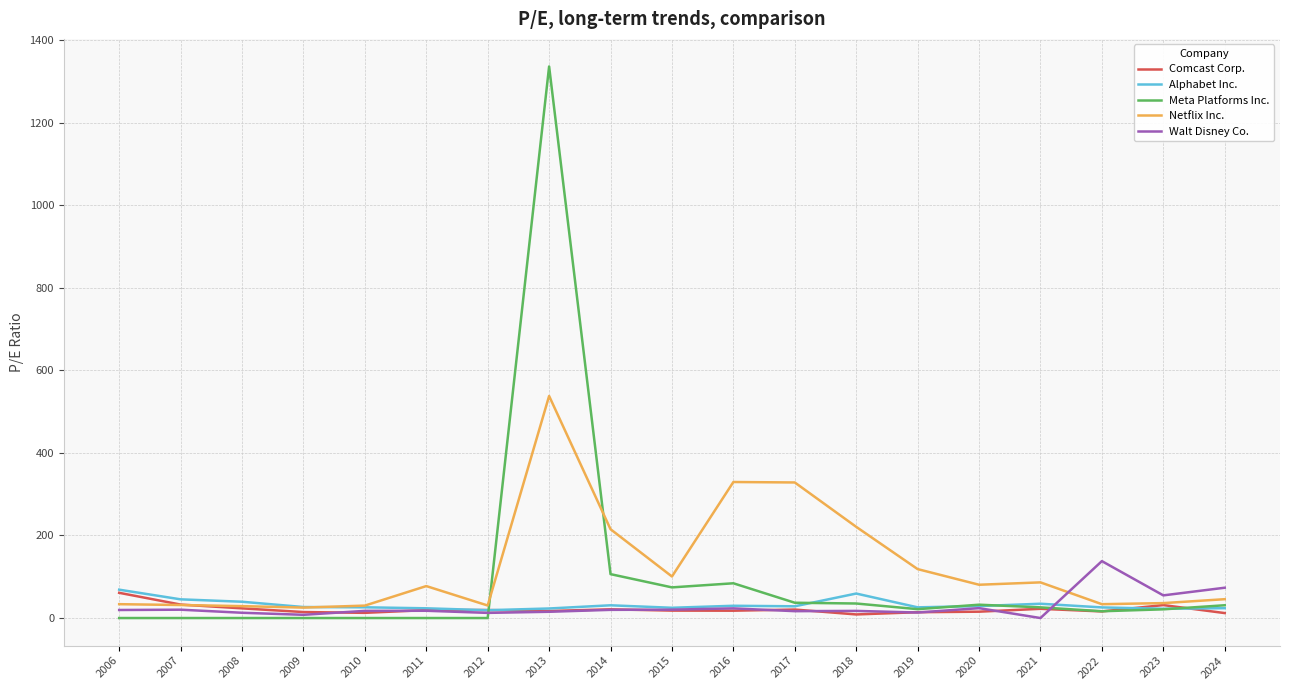

At how many categories does at least one series exceed 180?

5